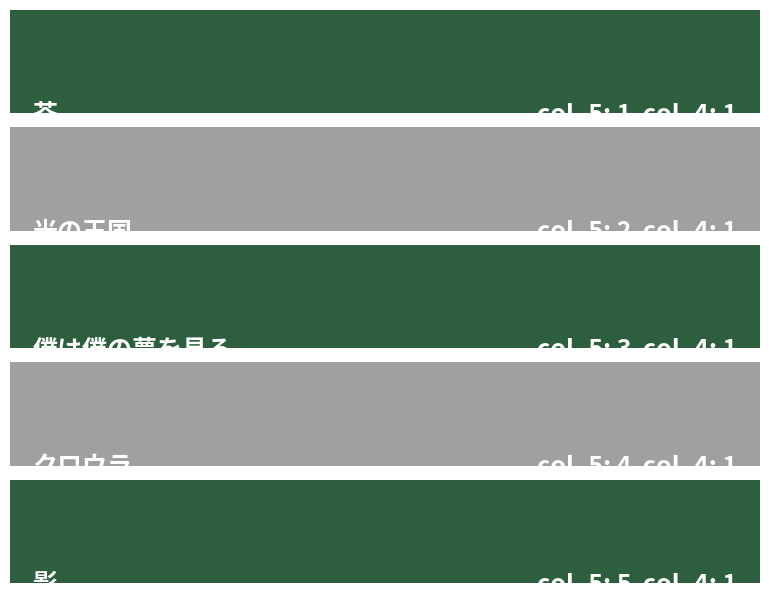

The value of col_4 at 影 is 1. True or false?

True